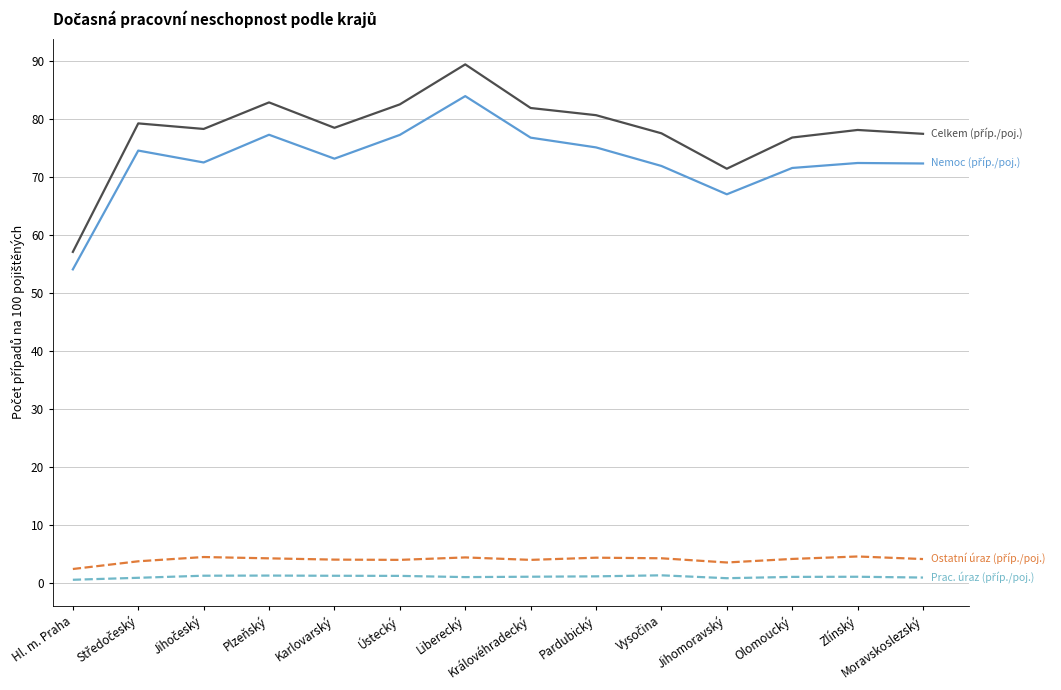

Count the number of categories in the chart.

14